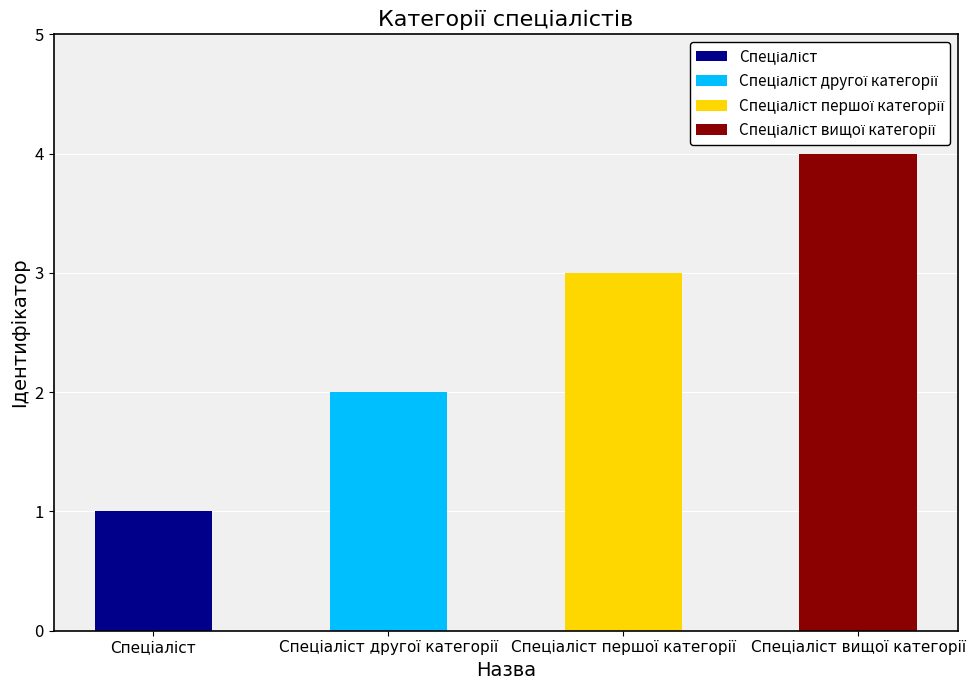

What position from the left is Спеціаліст вищої категорії?

4